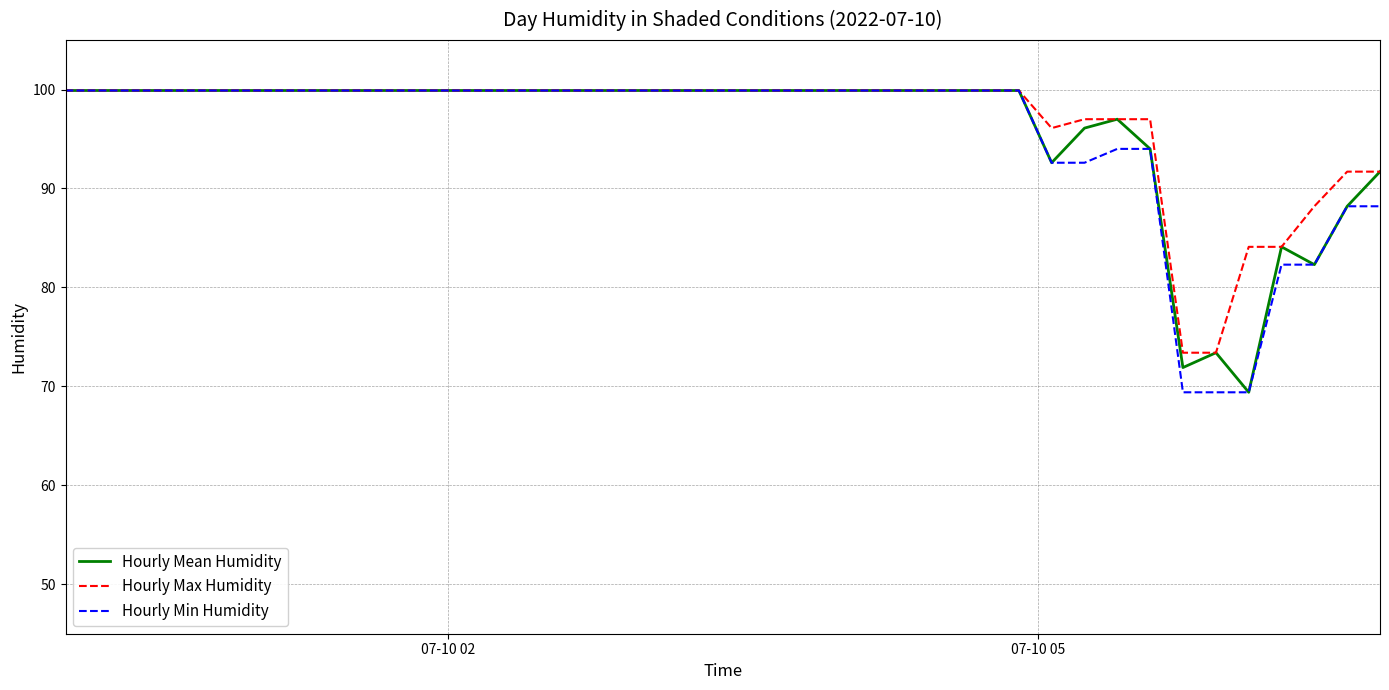

What is the highest value of the Hourly Min Humidity series?

99.9